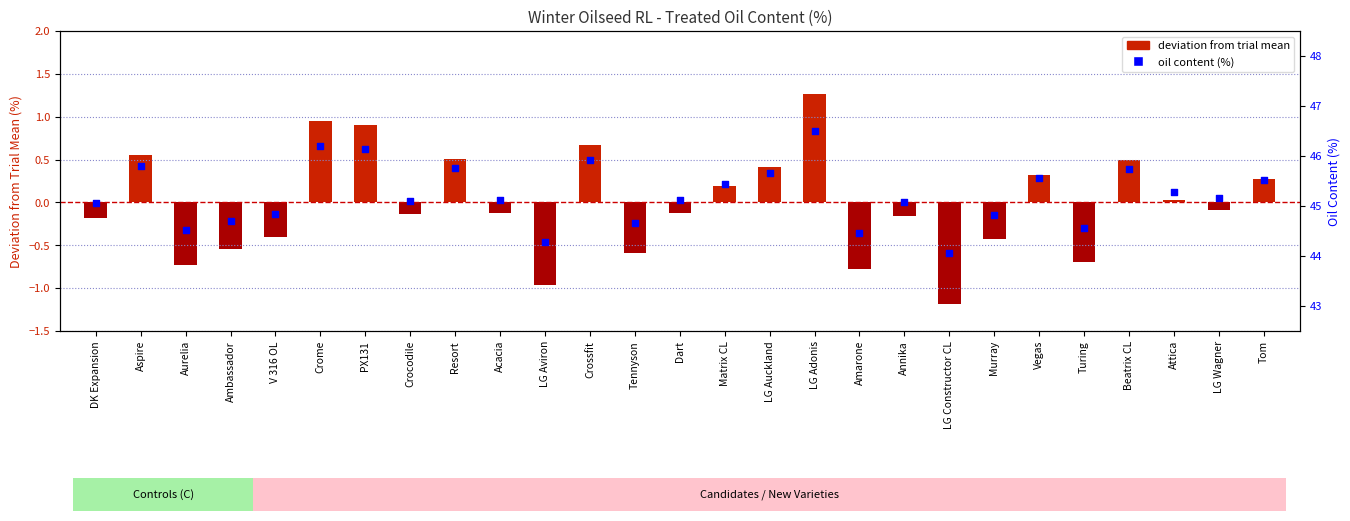

Which series has the largest total across all categories?

oil content (%)